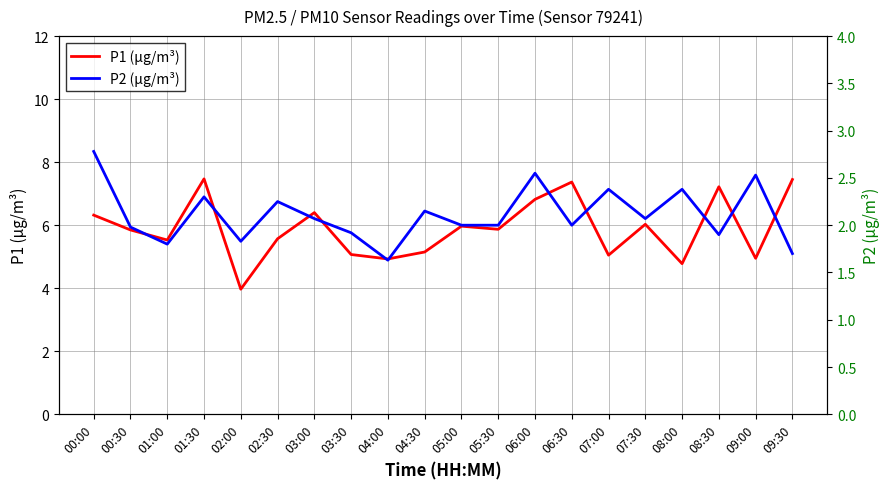

What is the minimum value shown in the chart?

1.6